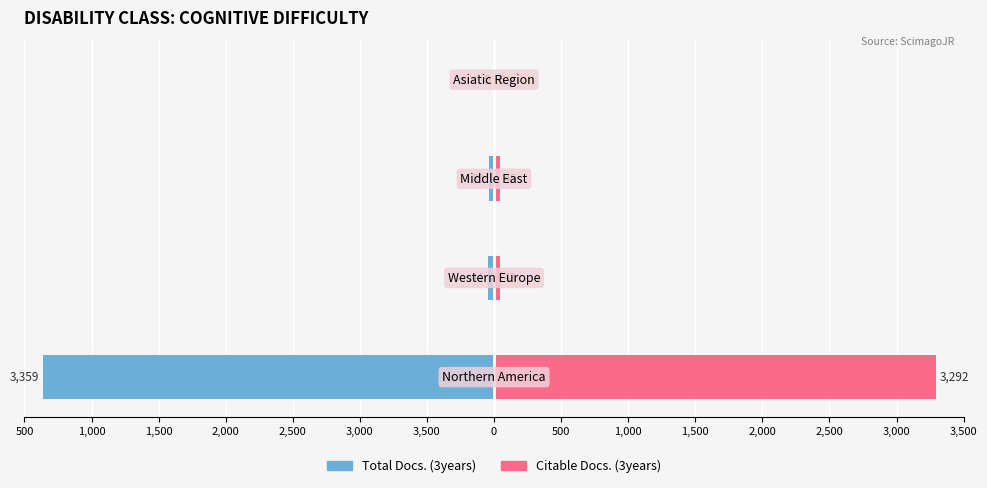

What is the difference between the highest and lowest values at 3,000?

87